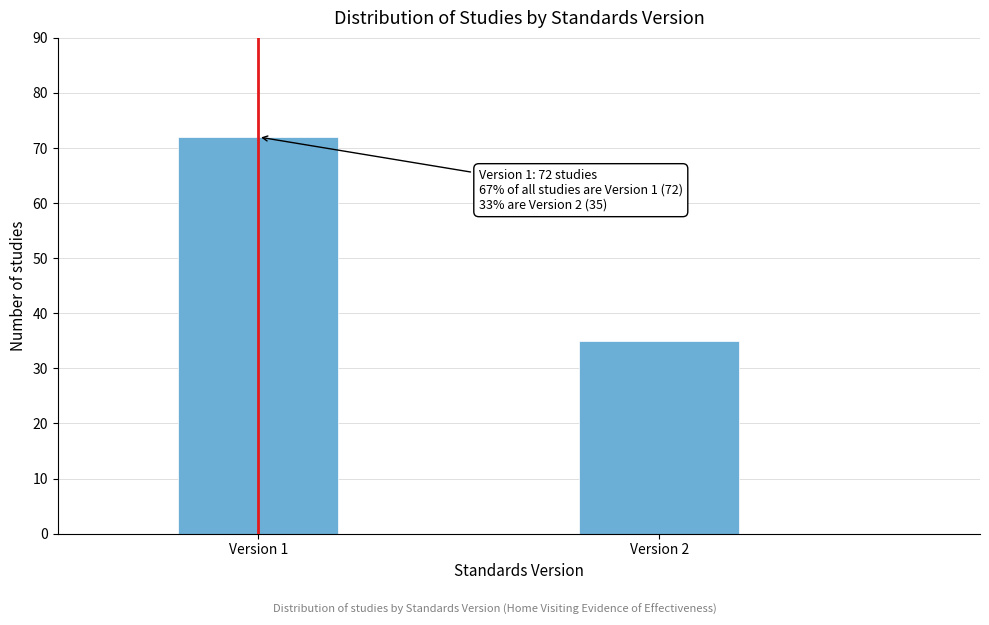

Reading left to right, what are all the values shown in this chart?

Version 1=72	Version 2=35